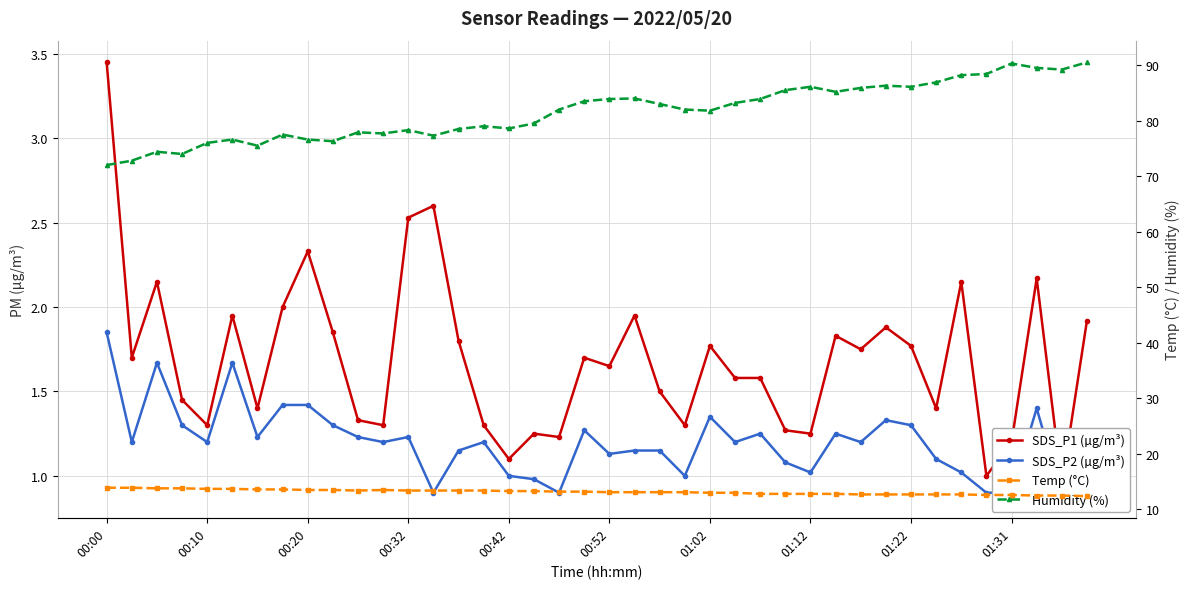

At how many categories does at least one series exceed 83?

18